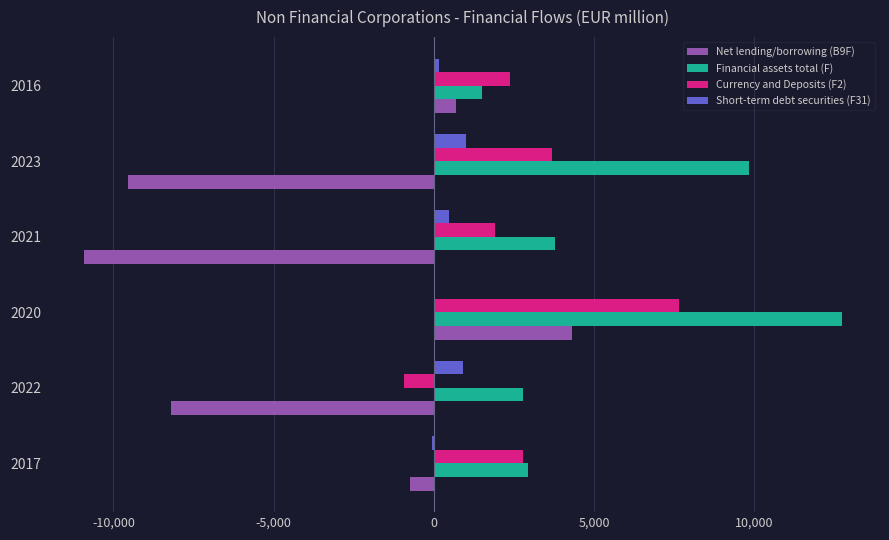

Which series has the largest total across all categories?

Financial assets total (F)